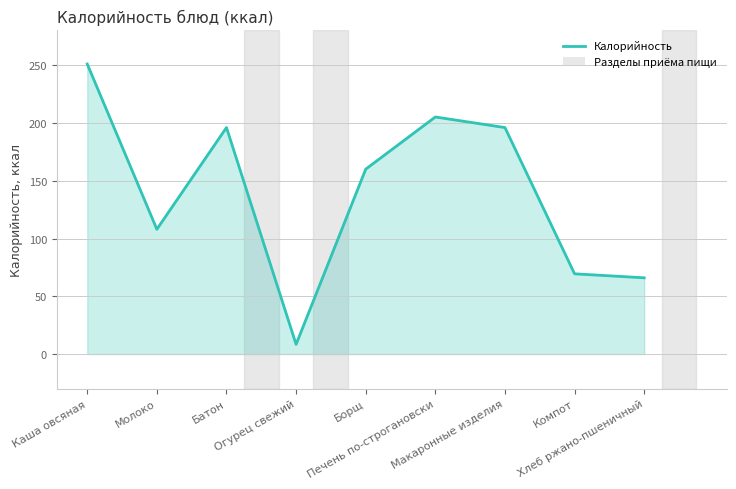

Does the chart have visible grid lines?

Yes